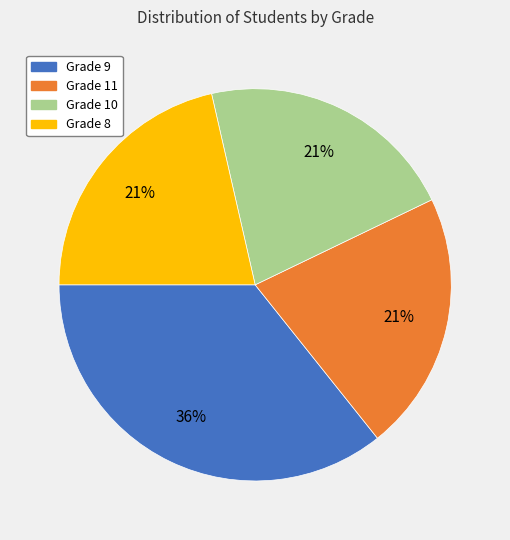

True or false: Grade 8 accounts for 11% of the total.

False